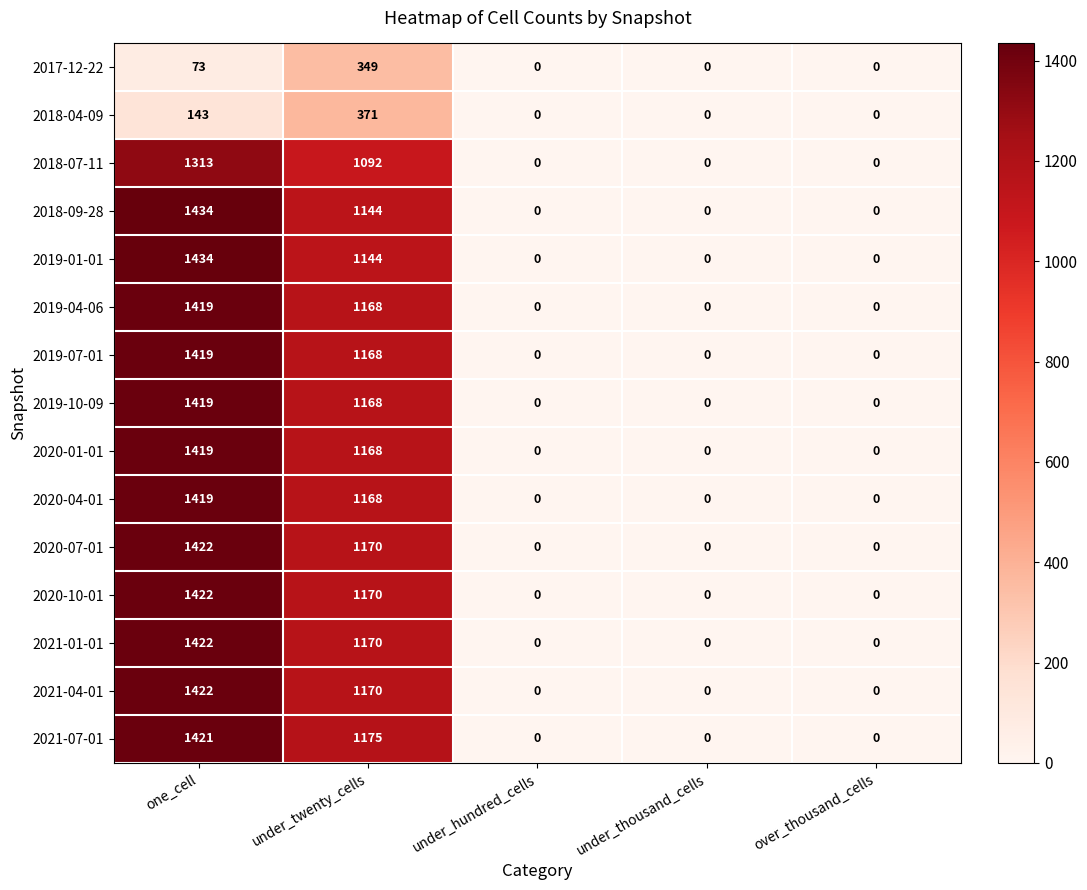

Which series has the largest total across all categories?

2021-07-01